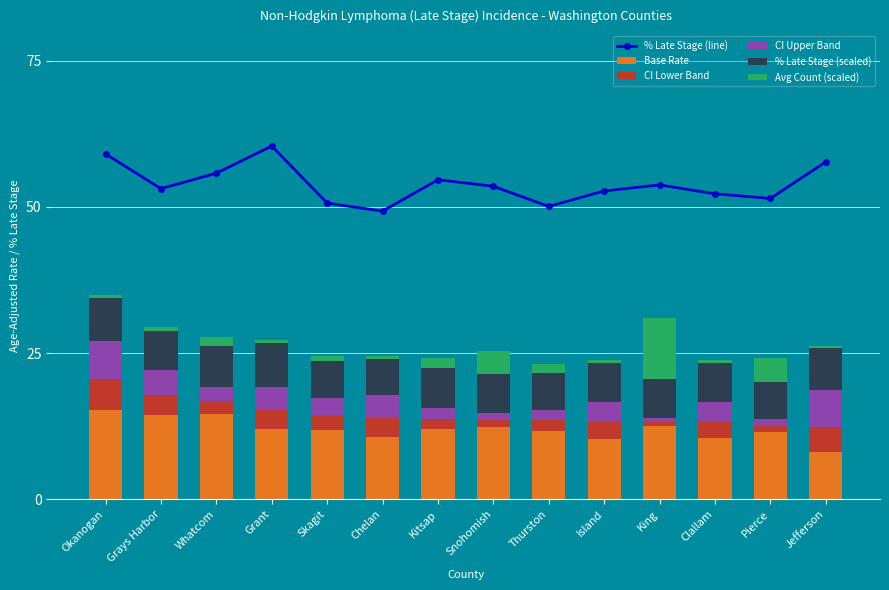

What is the difference between the % Late Stage (scaled) values at Grant and Island?

1.0